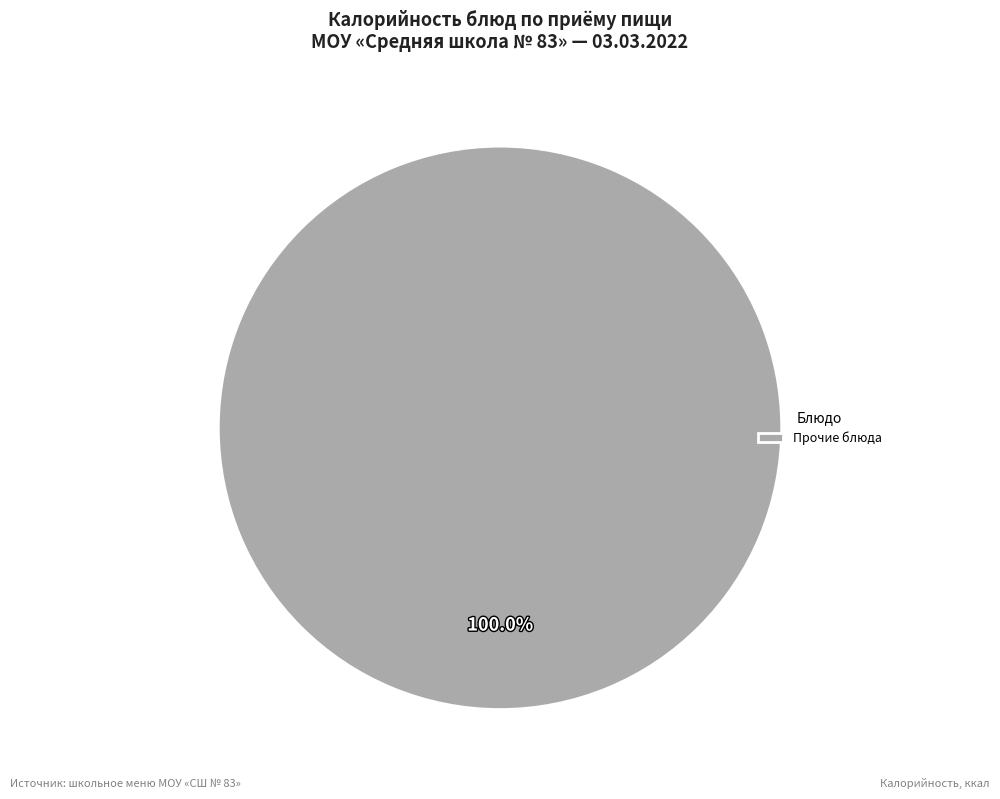

Is there a majority slice in this chart?

Yes